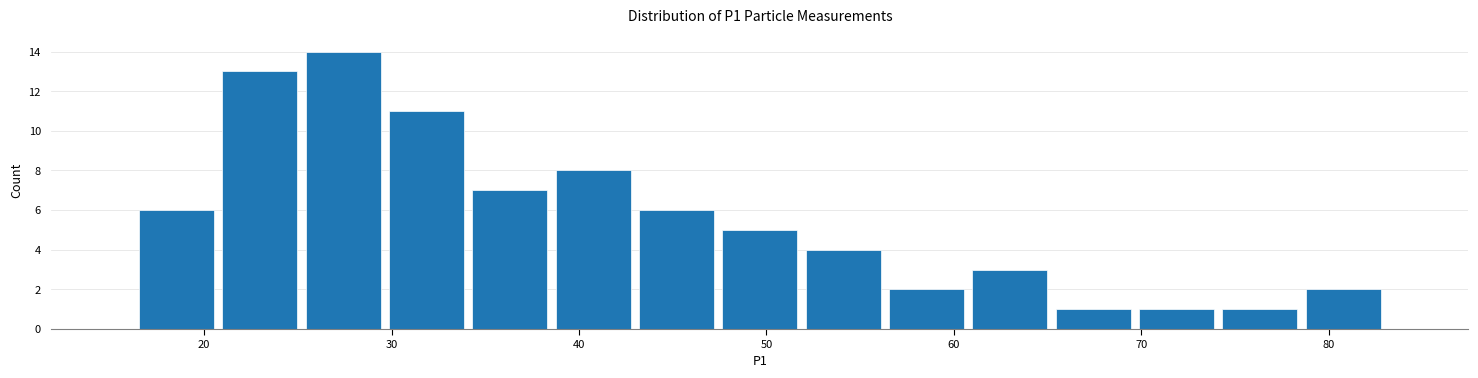

Over which range of the x-axis is the bar tallest?

25 to 30